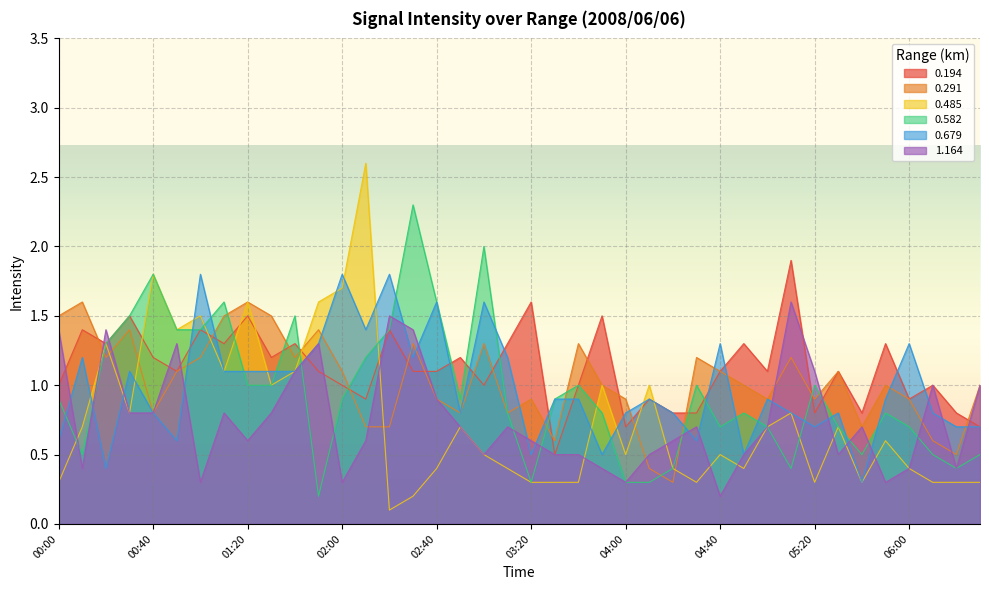

At 02:00, list the series in order from largest to smallest.

0.679, 0.485, 0.291, 0.194, 0.582, 1.164